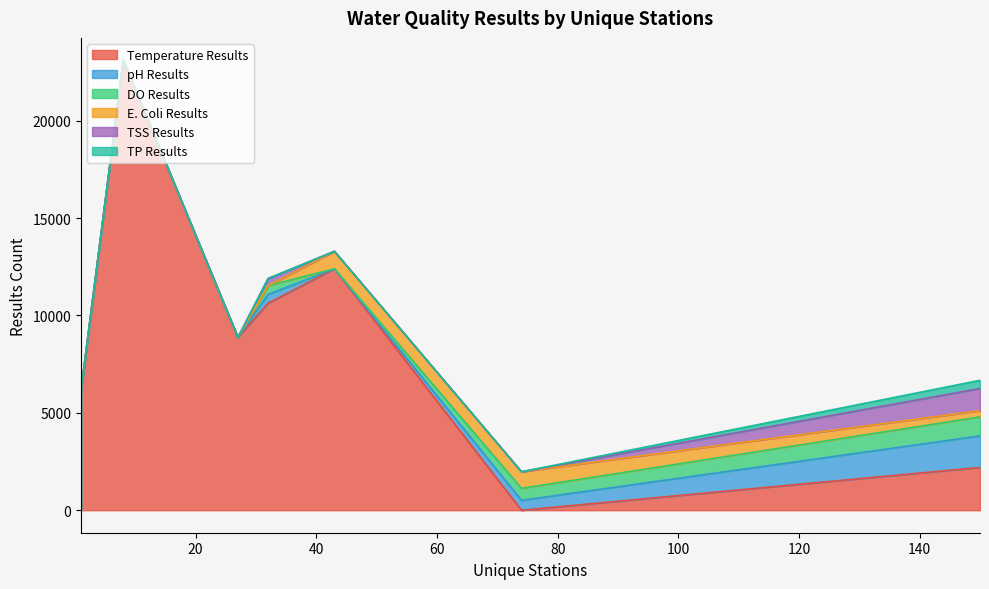

What is the sum of the TSS Results values at 150 and 74?

1140